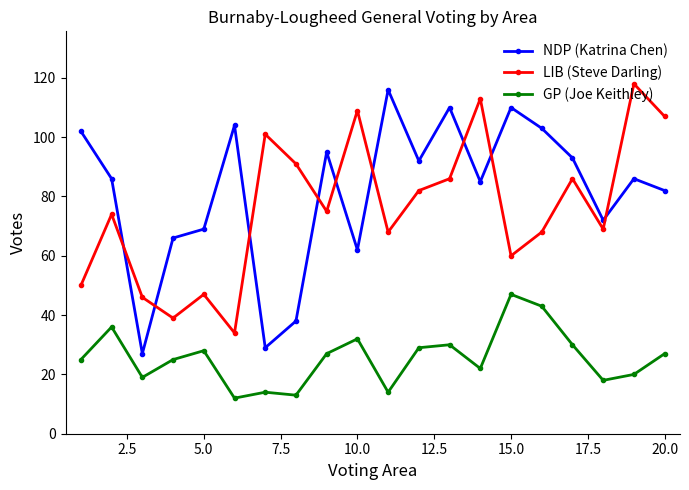

What is the value of the LIB (Steve Darling) point at the 4th from the left?

39